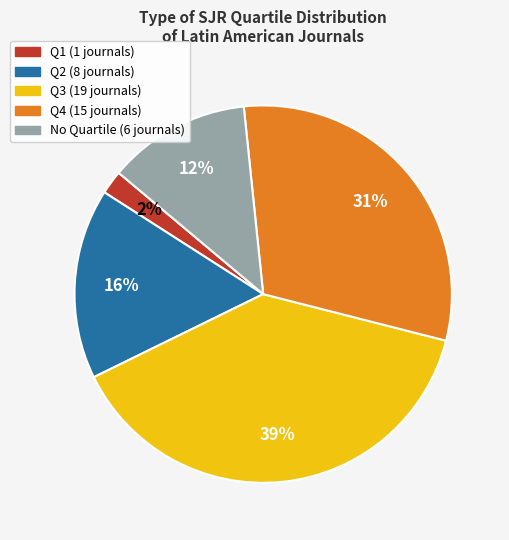

Does any single category account for the majority?

No